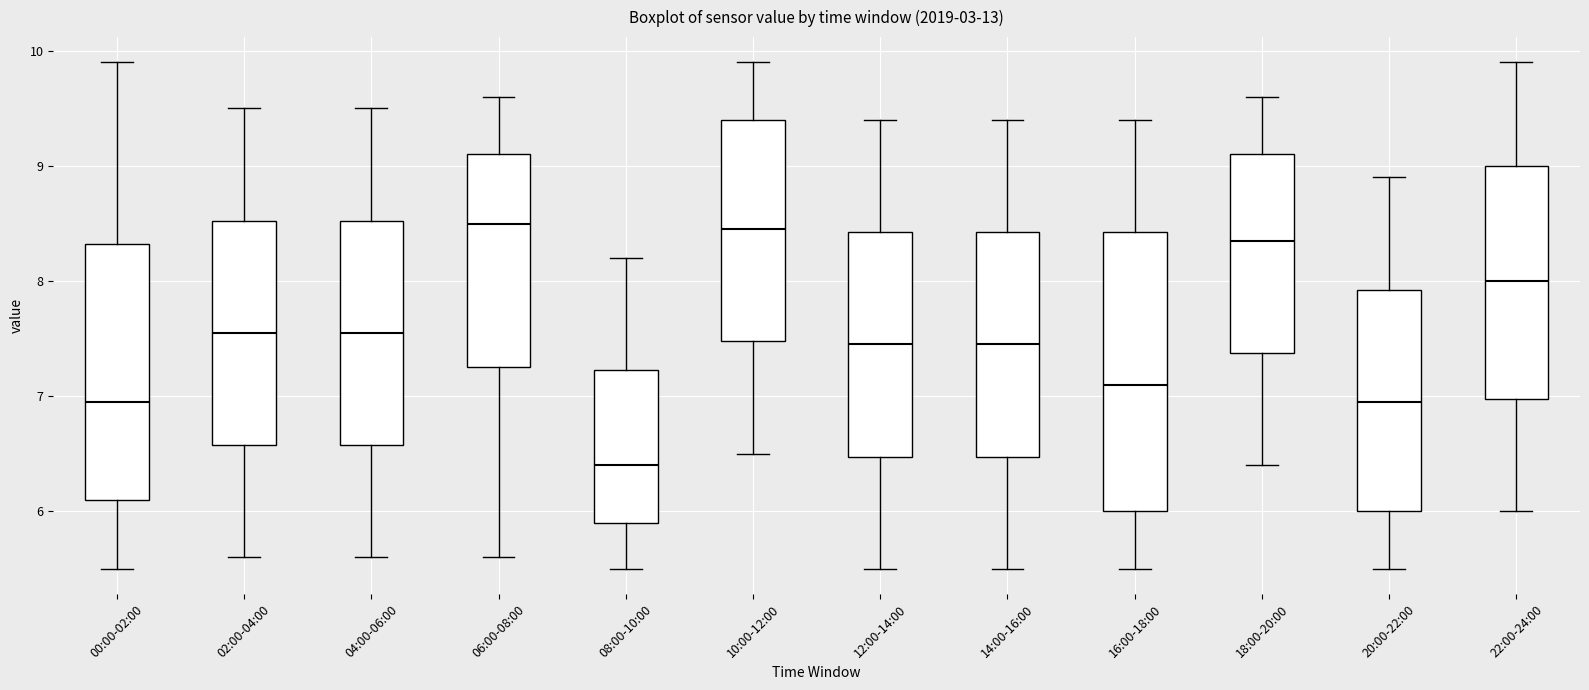

Reading left to right, read every box against the y-axis: the position of its median line, the range the box covers, and the ends of its whiskers. The values are not printed on the chart, so give them approximately, as read against the axis.

00:00-02:00: median 7.0, box 6.1 to 8.3, whiskers 5.5 to 9.9
02:00-04:00: median 7.6, box 6.6 to 8.5, whiskers 5.6 to 9.5
04:00-06:00: median 7.6, box 6.6 to 8.5, whiskers 5.6 to 9.5
06:00-08:00: median 8.5, box 7.3 to 9.1, whiskers 5.6 to 9.6
08:00-10:00: median 6.4, box 5.9 to 7.2, whiskers 5.5 to 8.2
10:00-12:00: median 8.5, box 7.5 to 9.4, whiskers 6.5 to 9.9
12:00-14:00: median 7.5, box 6.5 to 8.4, whiskers 5.5 to 9.4
14:00-16:00: median 7.5, box 6.5 to 8.4, whiskers 5.5 to 9.4
16:00-18:00: median 7.1, box 6.0 to 8.4, whiskers 5.5 to 9.4
18:00-20:00: median 8.4, box 7.4 to 9.1, whiskers 6.4 to 9.6
20:00-22:00: median 7.0, box 6.0 to 7.9, whiskers 5.5 to 8.9
22:00-24:00: median 8.0, box 7.0 to 9.0, whiskers 6.0 to 9.9